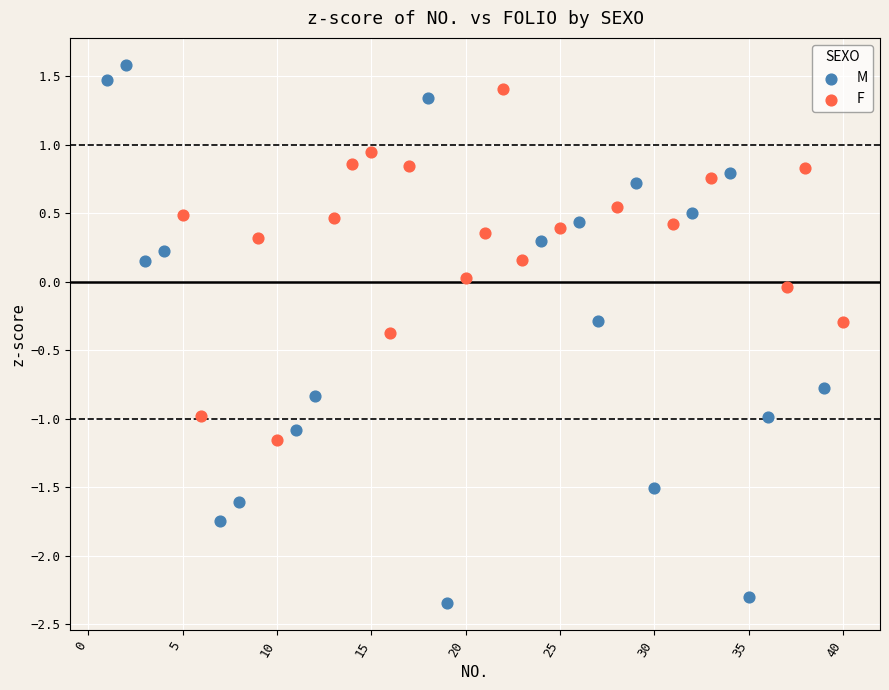

Which series reaches the maximum Y coordinate?

M